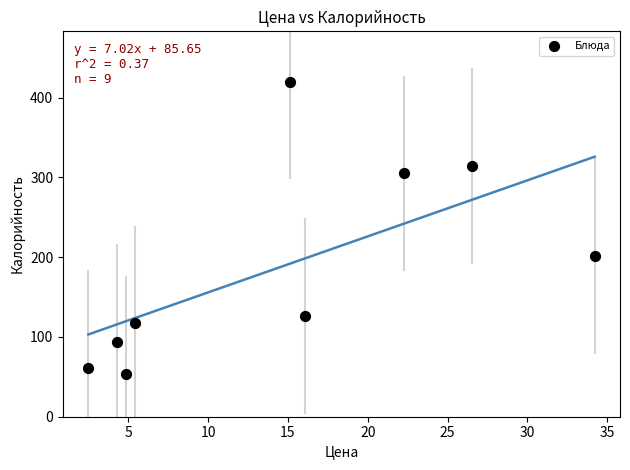

What is the range of X values (max minus min)?

31.7